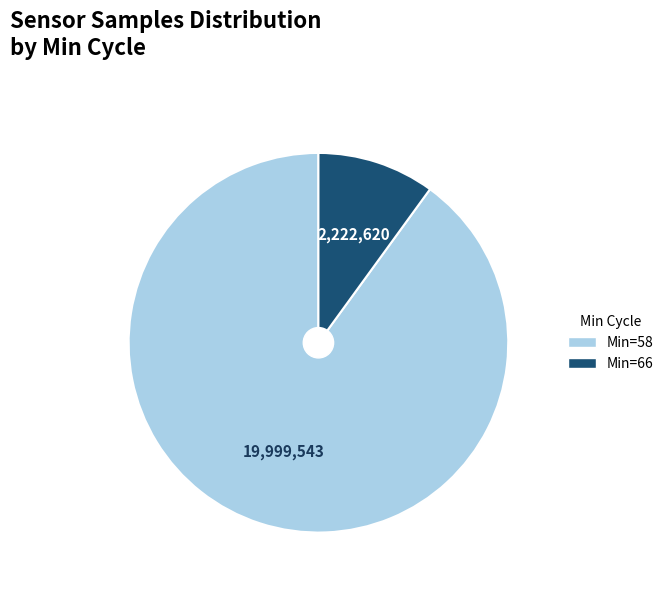

Is there any slice that represents more than half of the pie?

Yes